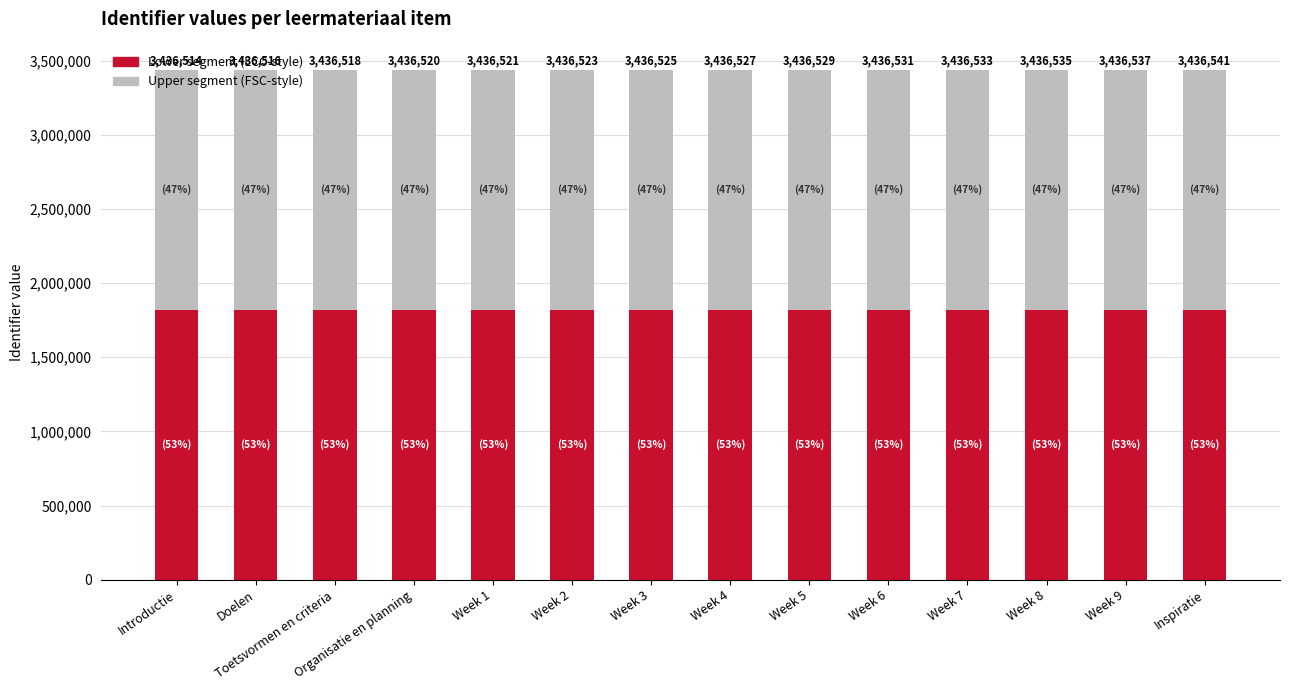

The value of Lower segment (LCC-style) at Week 4 is 1821359. True or false?

True